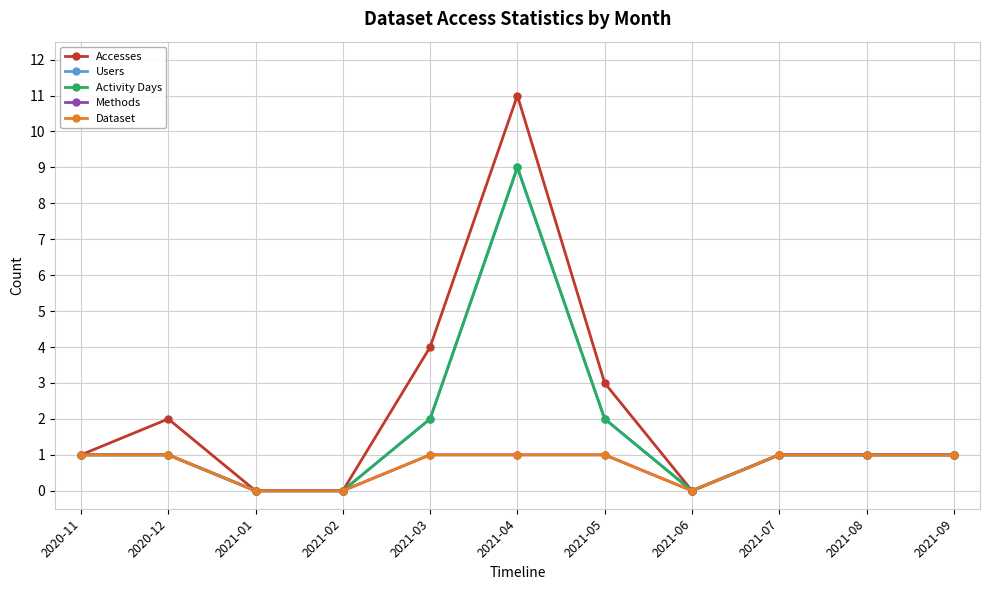

Reading right to left, what are all the values shown in this chart?

Accesses: 2021-09=1	2021-08=1	2021-07=1	2021-06=0	2021-05=3	2021-04=11	2021-03=4	2021-02=0	2021-01=0	2020-12=2	2020-11=1
Users: 2021-09=1	2021-08=1	2021-07=1	2021-06=0	2021-05=2	2021-04=9	2021-03=2	2021-02=0	2021-01=0	2020-12=1	2020-11=1
Activity Days: 2021-09=1	2021-08=1	2021-07=1	2021-06=0	2021-05=2	2021-04=9	2021-03=2	2021-02=0	2021-01=0	2020-12=1	2020-11=1
Methods: 2021-09=1	2021-08=1	2021-07=1	2021-06=0	2021-05=1	2021-04=1	2021-03=1	2021-02=0	2021-01=0	2020-12=1	2020-11=1
Dataset: 2021-09=1	2021-08=1	2021-07=1	2021-06=0	2021-05=1	2021-04=1	2021-03=1	2021-02=0	2021-01=0	2020-12=1	2020-11=1